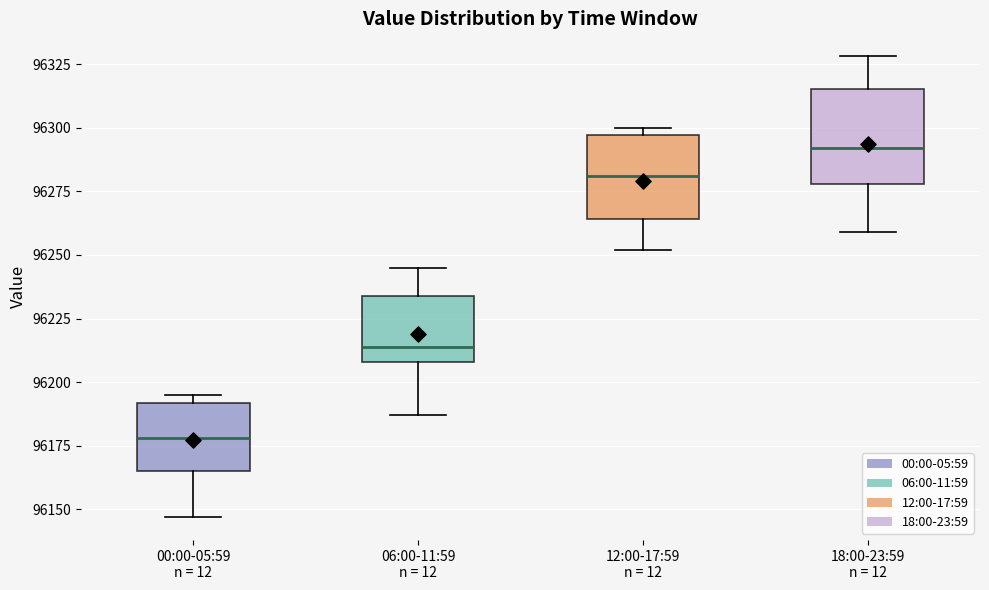

Reading left to right, transcribe this box plot: for each box, give where its median line is, the range the box spans, and where its two whiskers end, as read against the y-axis. The values are not printed on the chart, so give them approximately, as read against the axis.

00:00-05:59 n = 12: median 96180, box 96165 to 96190, whiskers 96145 to 96195
06:00-11:59 n = 12: median 96215, box 96210 to 96235, whiskers 96185 to 96245
12:00-17:59 n = 12: median 96280, box 96265 to 96295, whiskers 96250 to 96300
18:00-23:59 n = 12: median 96290, box 96280 to 96315, whiskers 96260 to 96330